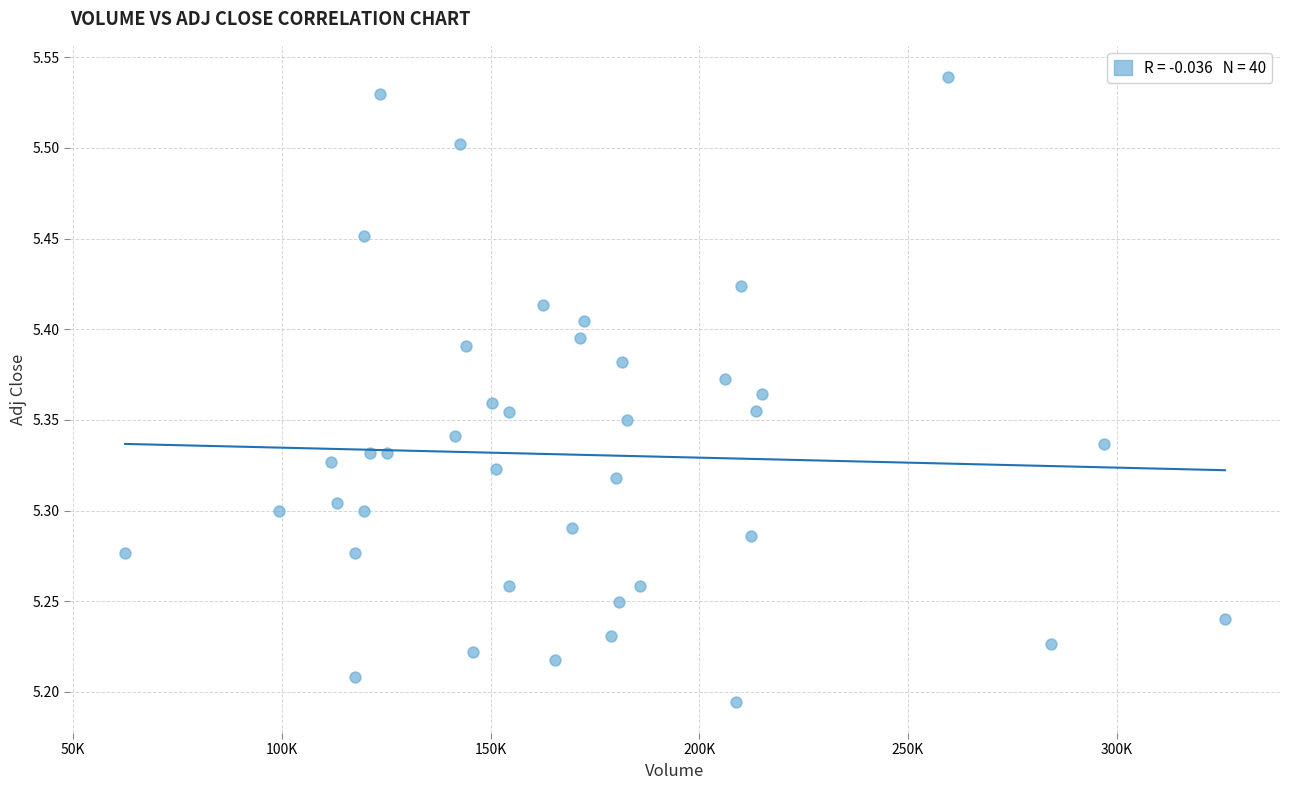

What is the range of Y values (max minus min)?

0.3